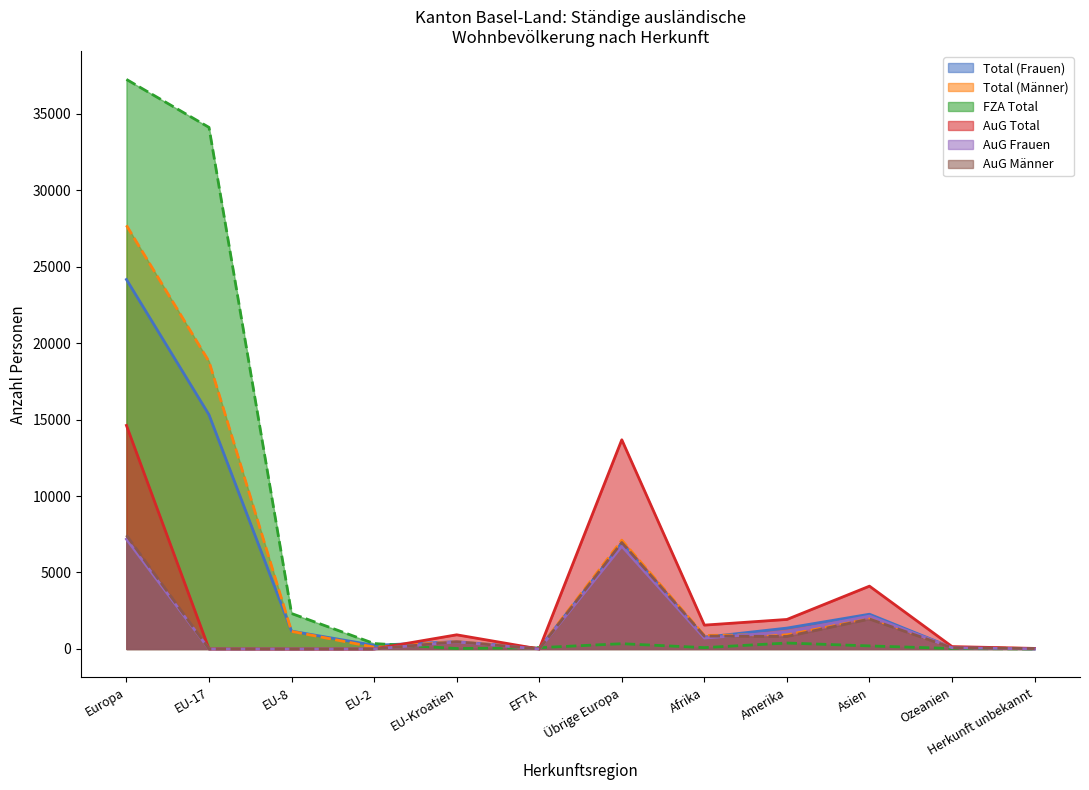

True or false: AuG Frauen has a value of -4082 at EU-8.

False